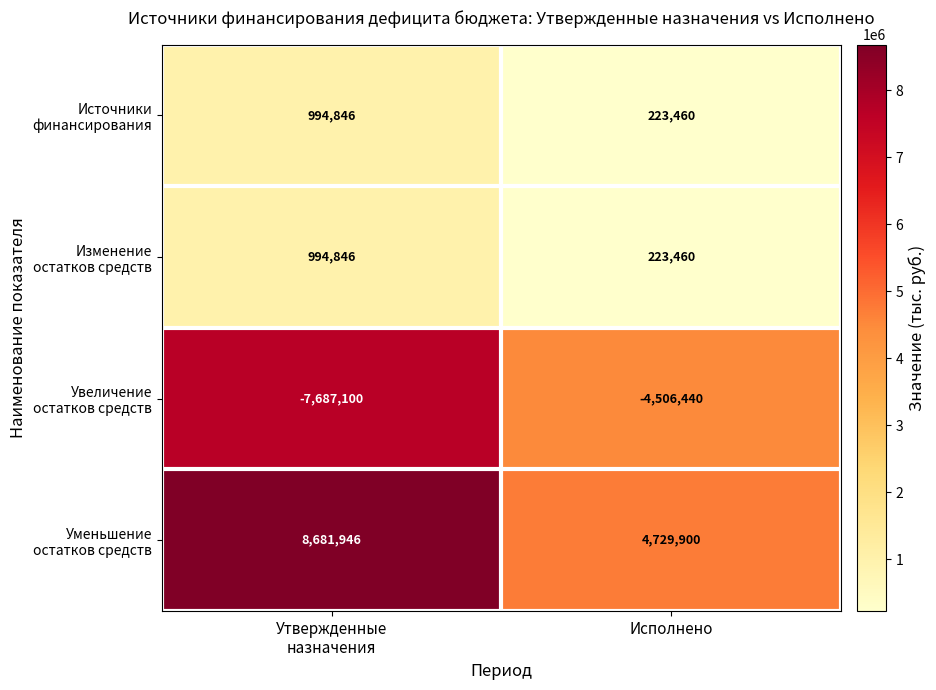

What is the smallest value displayed?

-7687100